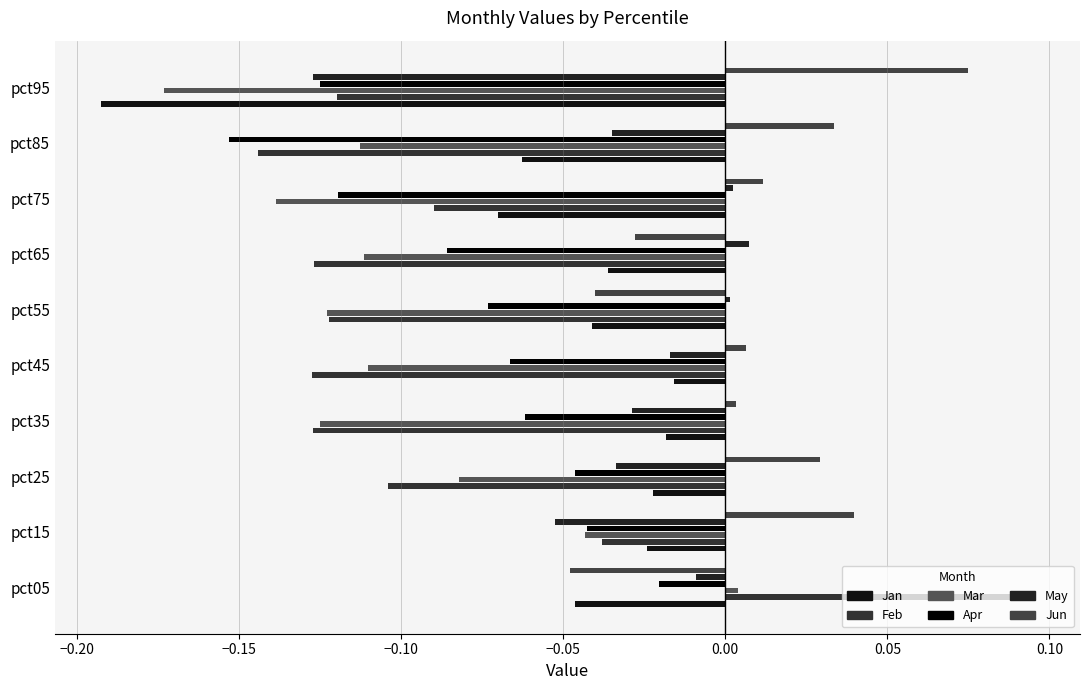

Which series has the largest total across all categories?

Jun